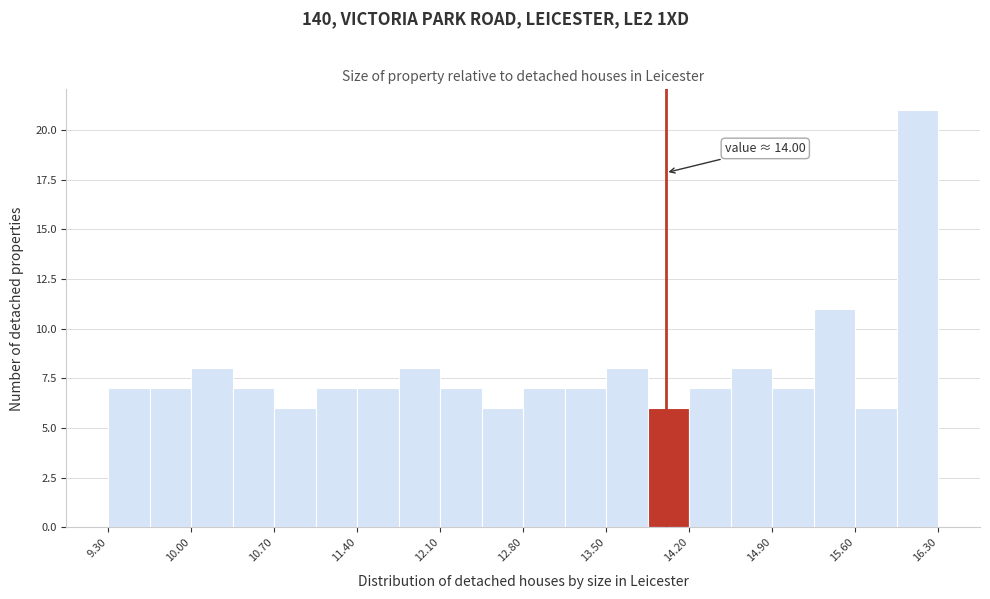

Around what value on the x-axis is the tallest bar? Give the approximate position of its centre, as read against the axis.

16.1